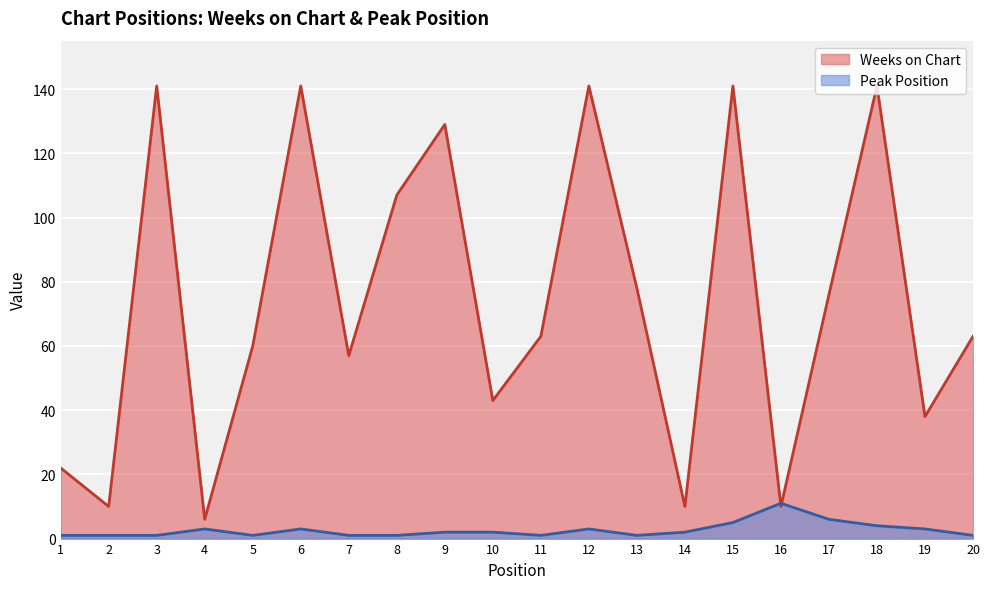

How many interior local peaks does the Peak Position series have?

4